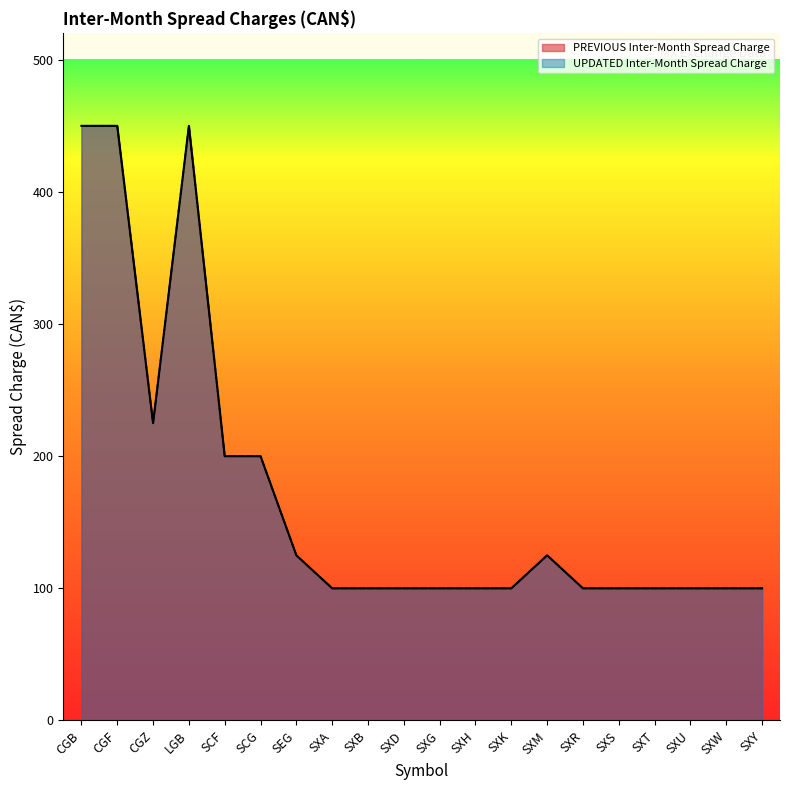

True or false: PREVIOUS Inter-Month Spread Charge has more than 1 interior local peaks.

True